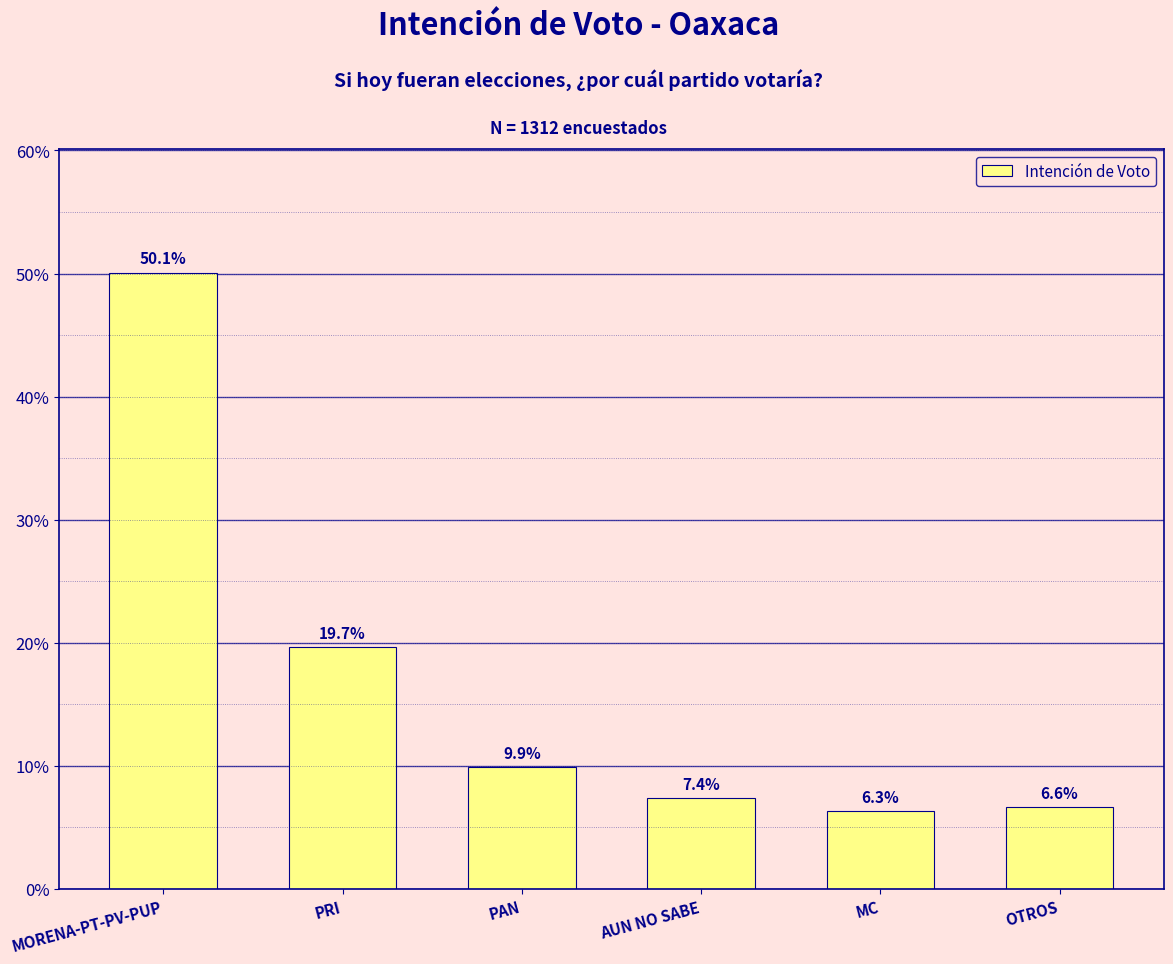

List the labels in order of value, largest first.

MORENA-PT-PV-PUP, PRI, PAN, AUN NO SABE, OTROS, MC